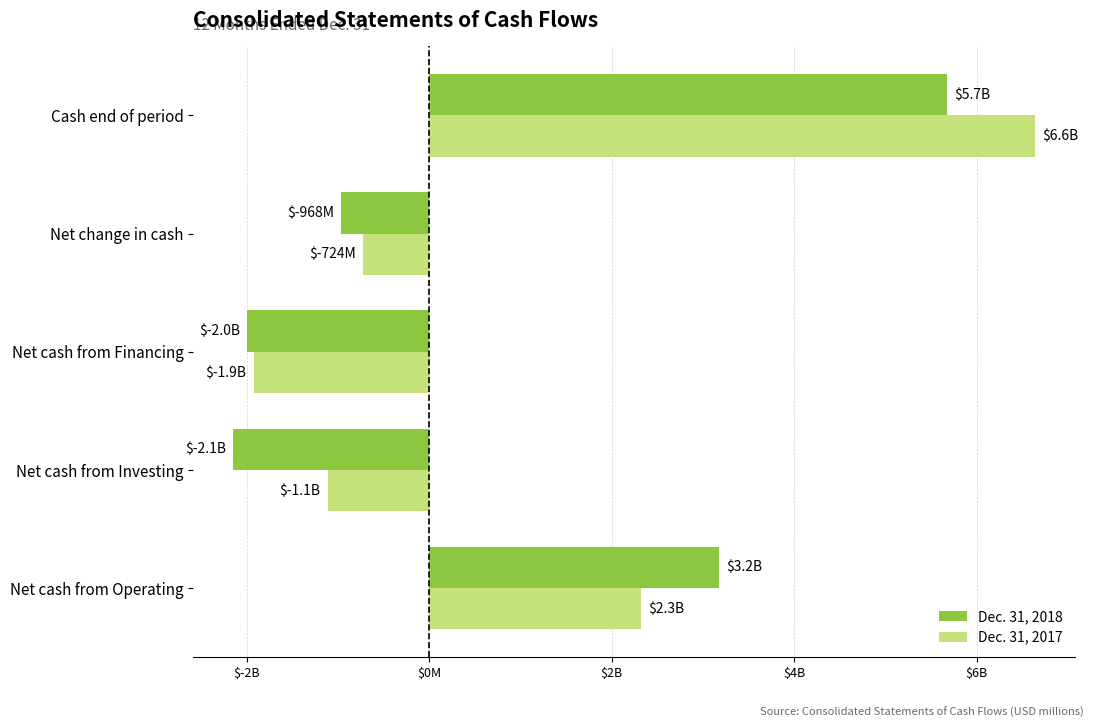

What are all the series names shown in the legend?

Dec. 31, 2018, Dec. 31, 2017